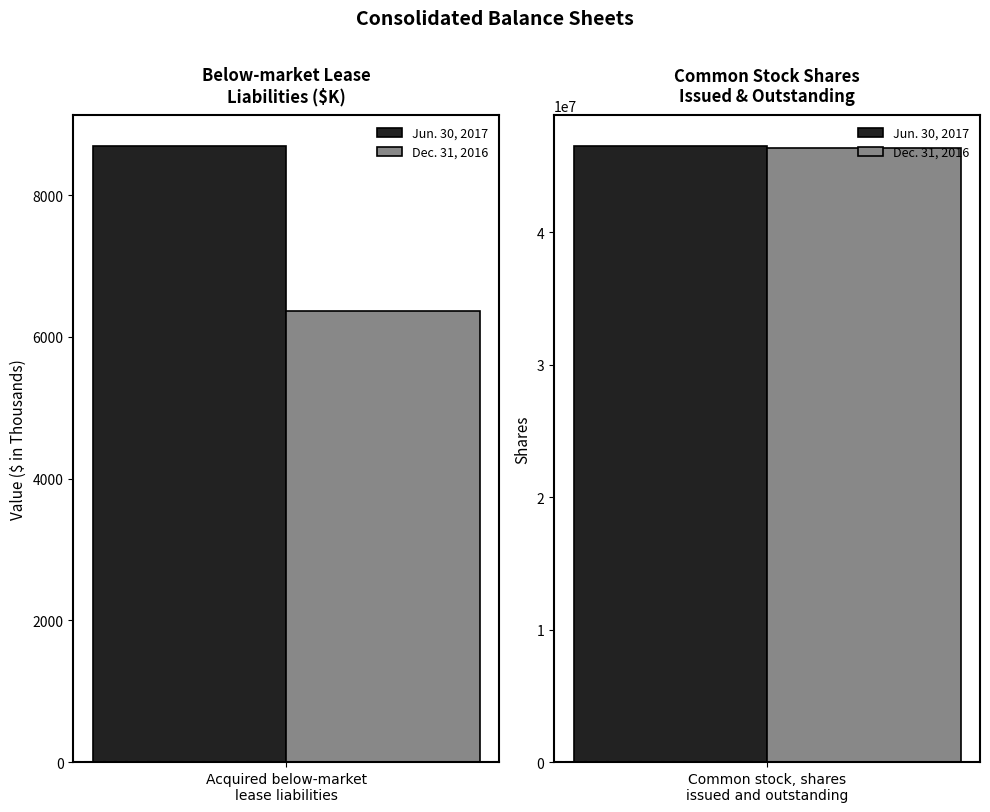

What is the value of the Jun. 30, 2017 bar at the 1st from the left?

8690